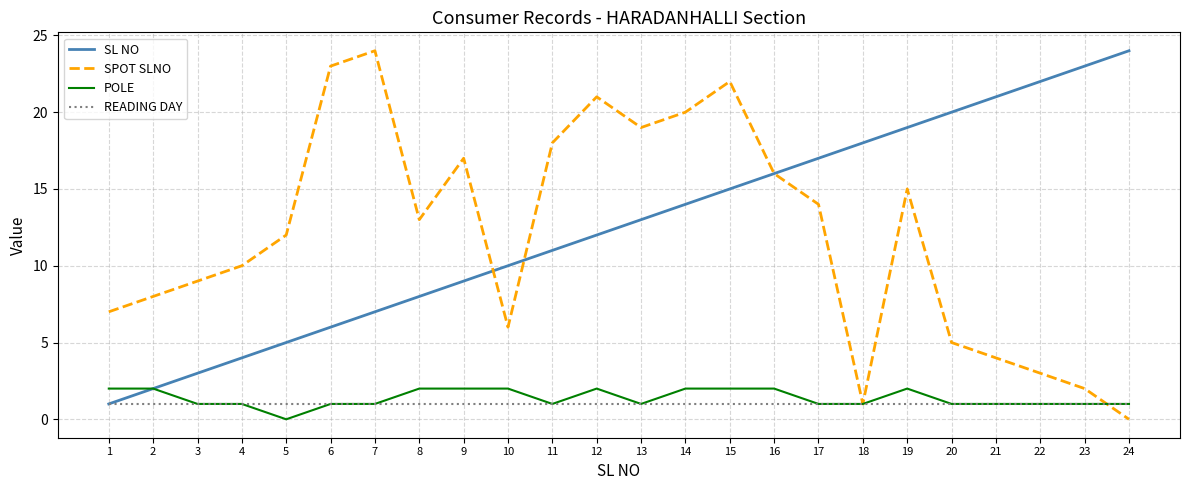

The SPOT SLNO series shows -8 at 24. True or false?

False